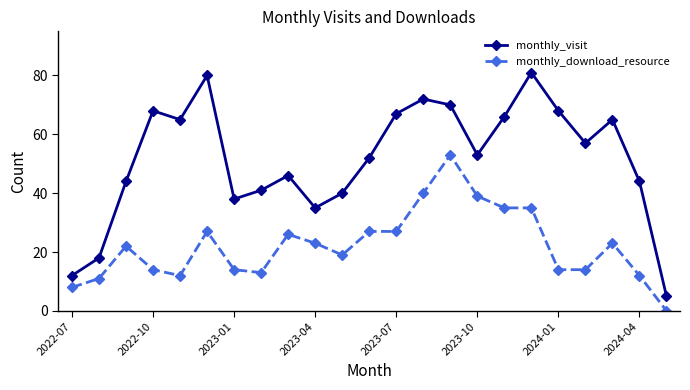

Which series has the widest spread of values?

monthly_visit